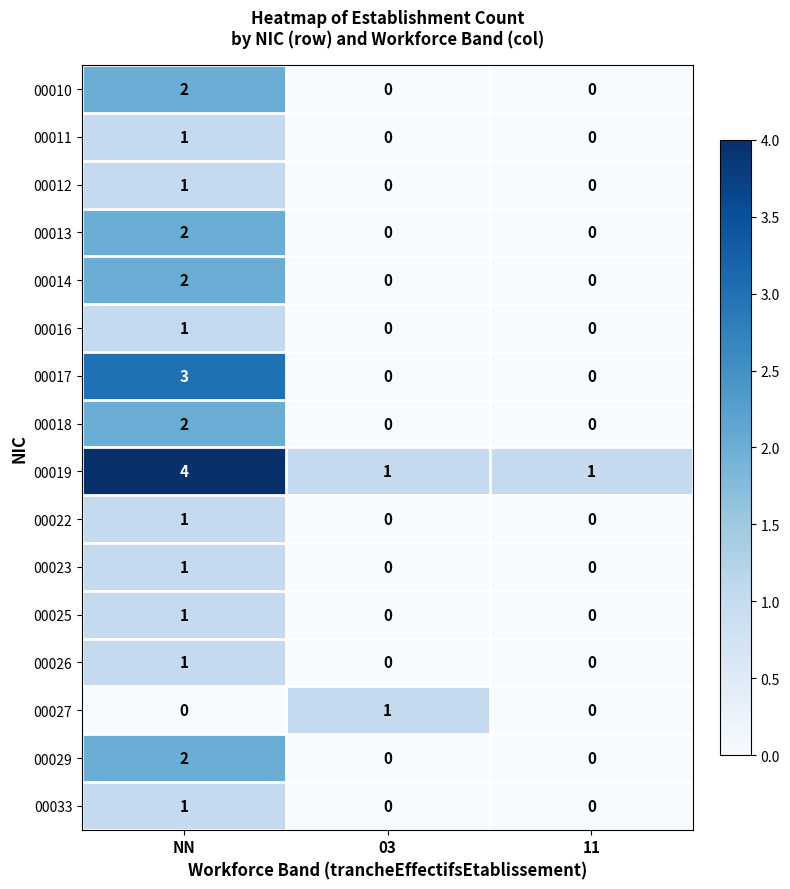

Which series has the largest total across all categories?

00019